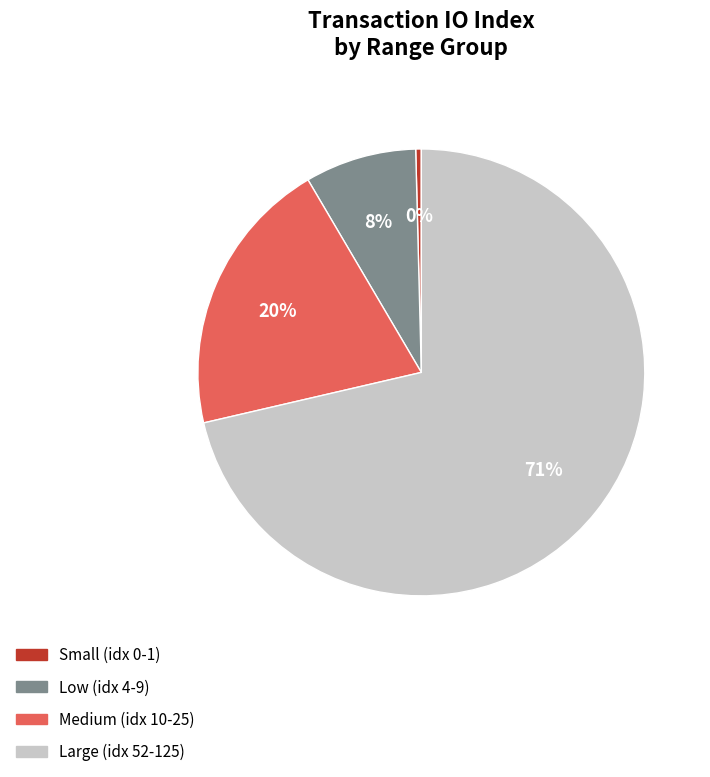

Which has a higher value, Large (idx 52-125) or Small (idx 0-1)?

Large (idx 52-125)